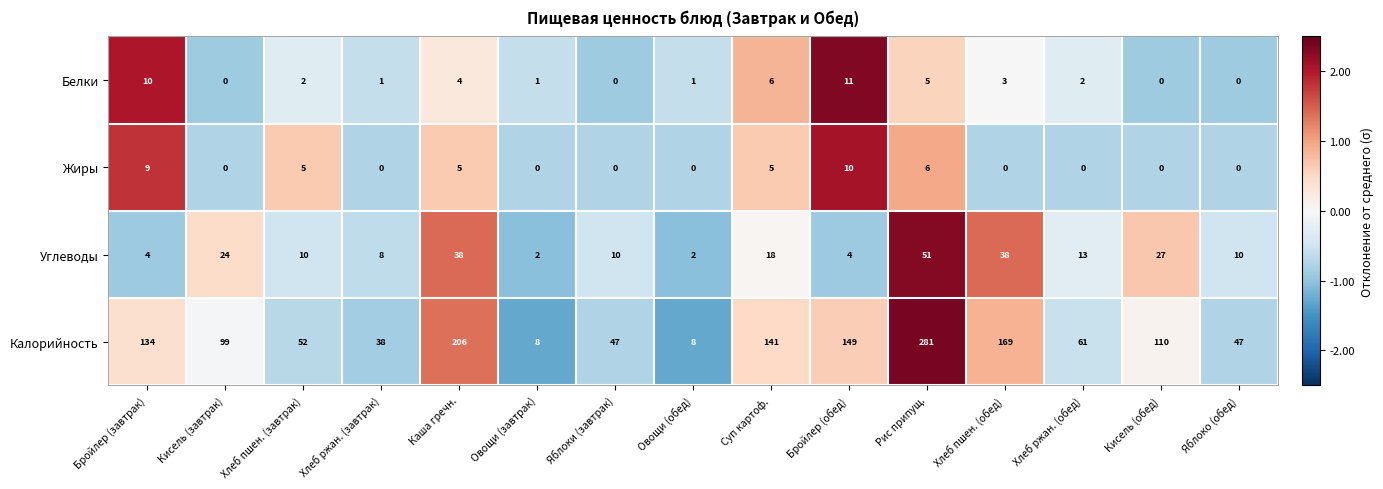

Rank the series at Бройлер (обед) from highest to lowest value.

Калорийность, Белки, Жиры, Углеводы